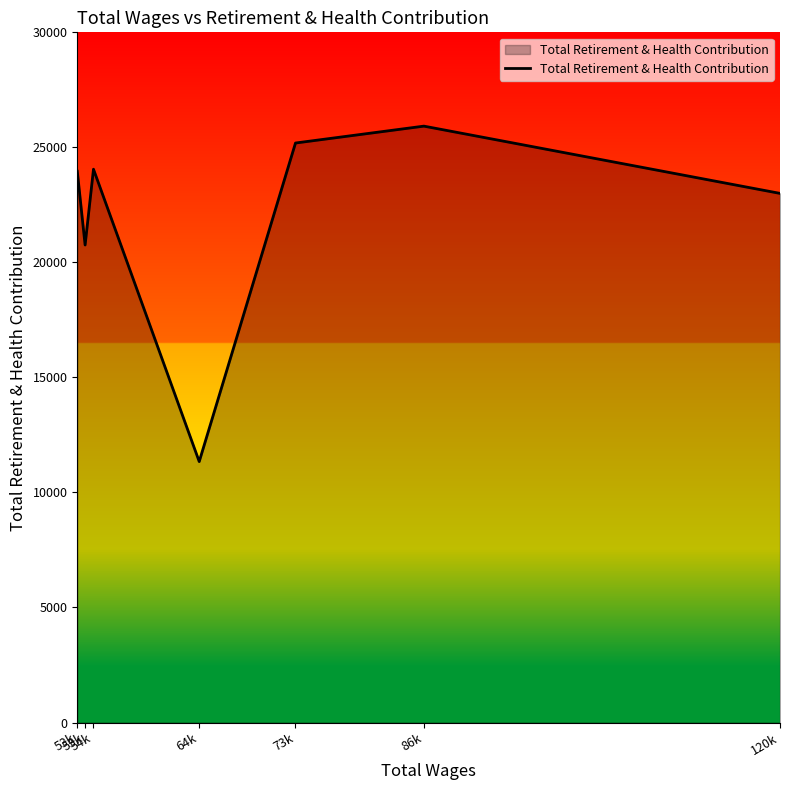

Does the chart have visible grid lines?

No